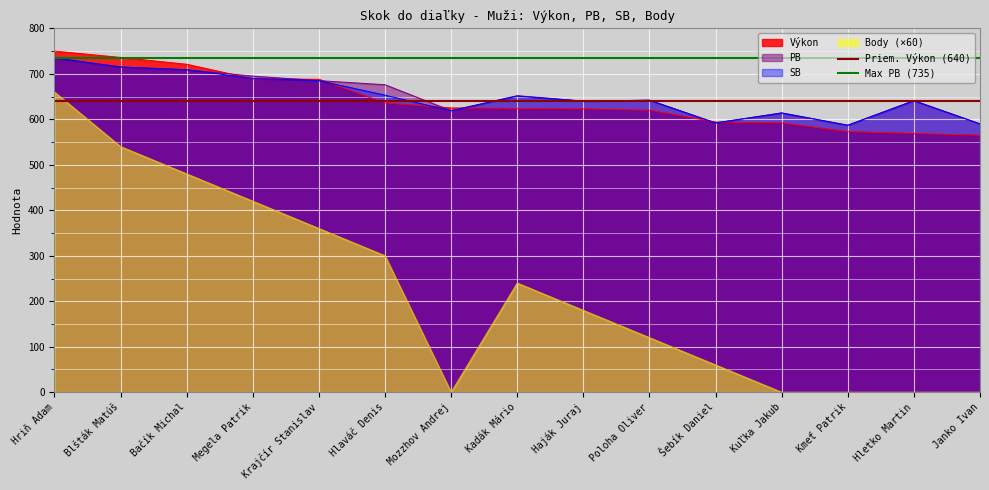

What is the value of the Priem. Výkon (640) point at the 1st from the left?

640.3